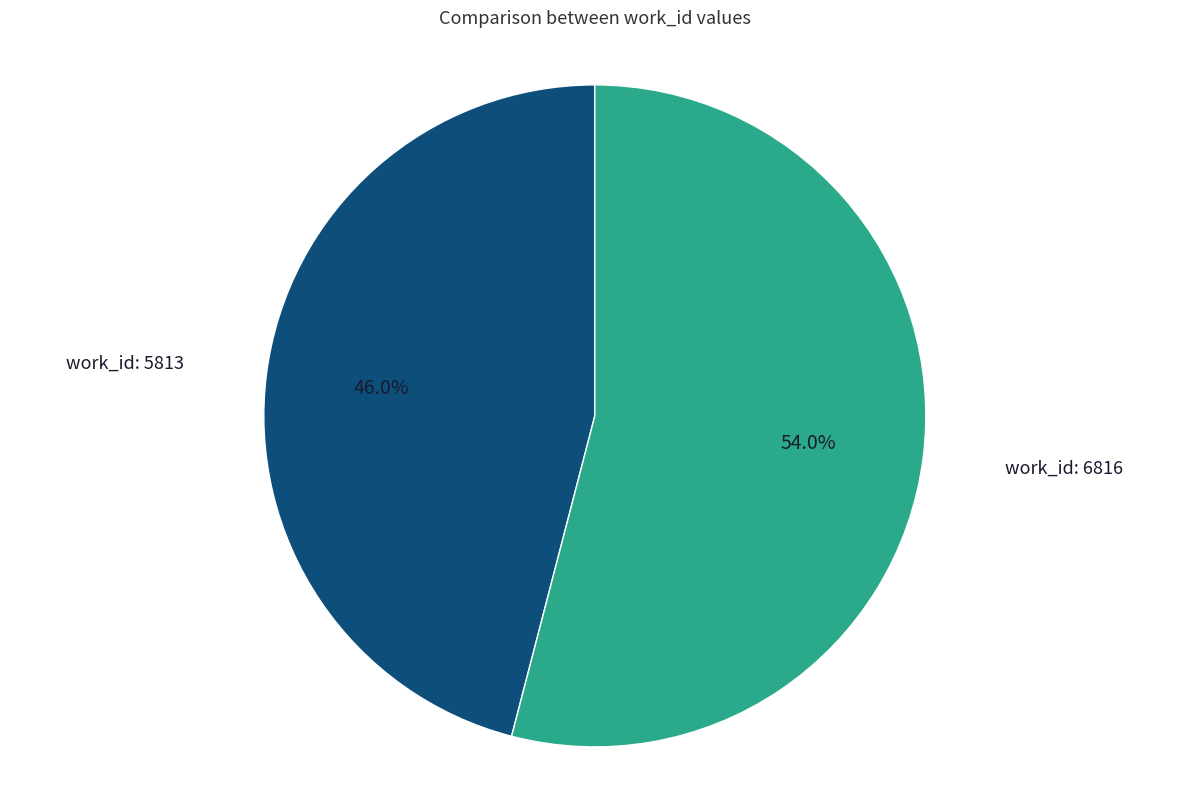

How many segments does this pie chart have?

2